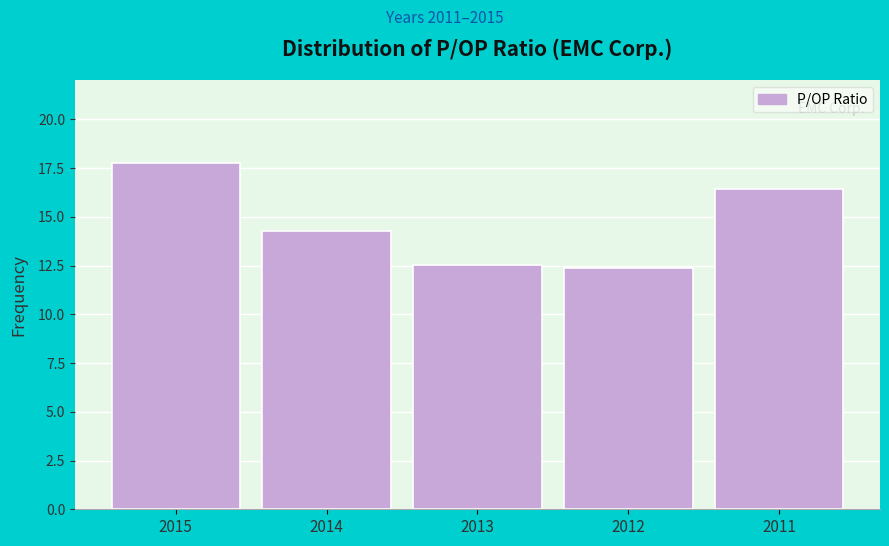

At which category does the chart reach its peak across all series?

2015